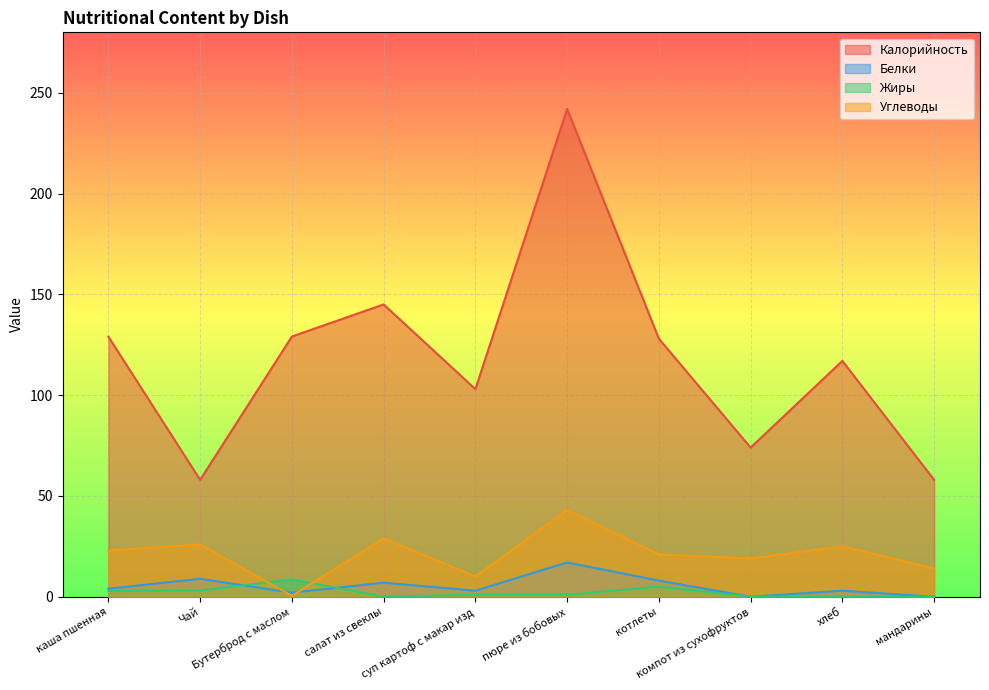

What is the sum of all Жиры values?

21.7